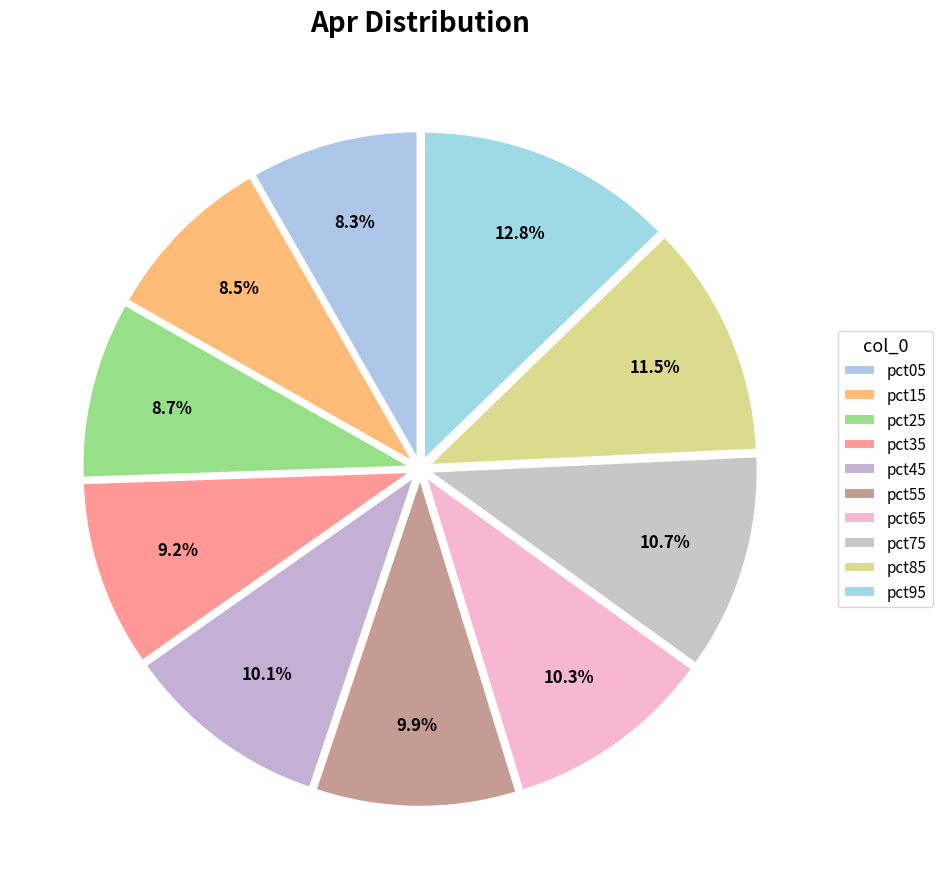

Is there any slice that represents more than half of the pie?

No